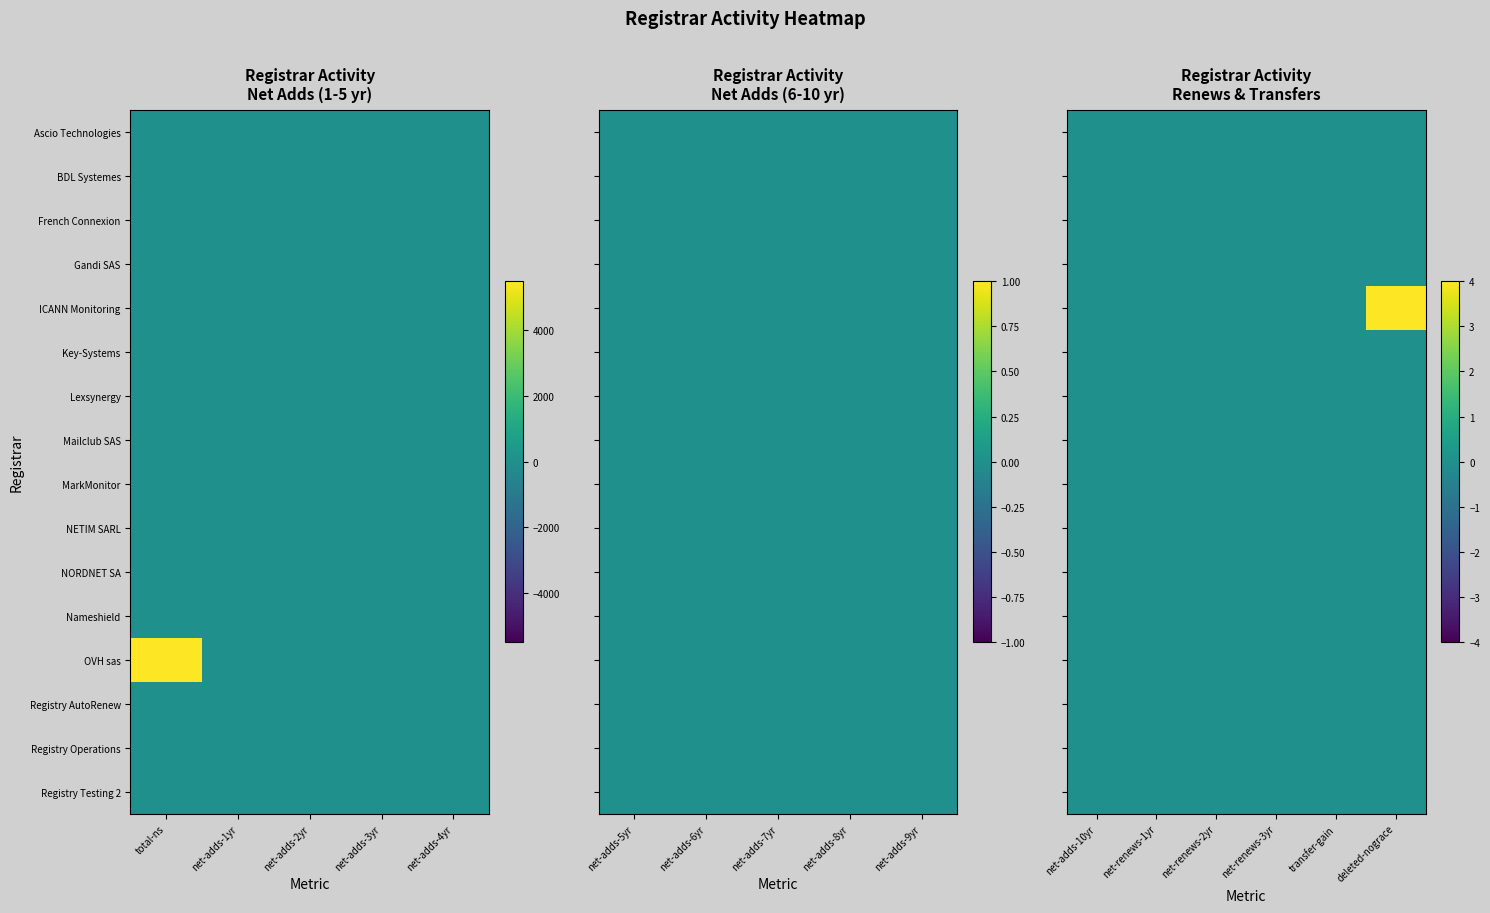

Which has a higher value, net-adds-3yr or net-adds-2yr?

net-adds-3yr